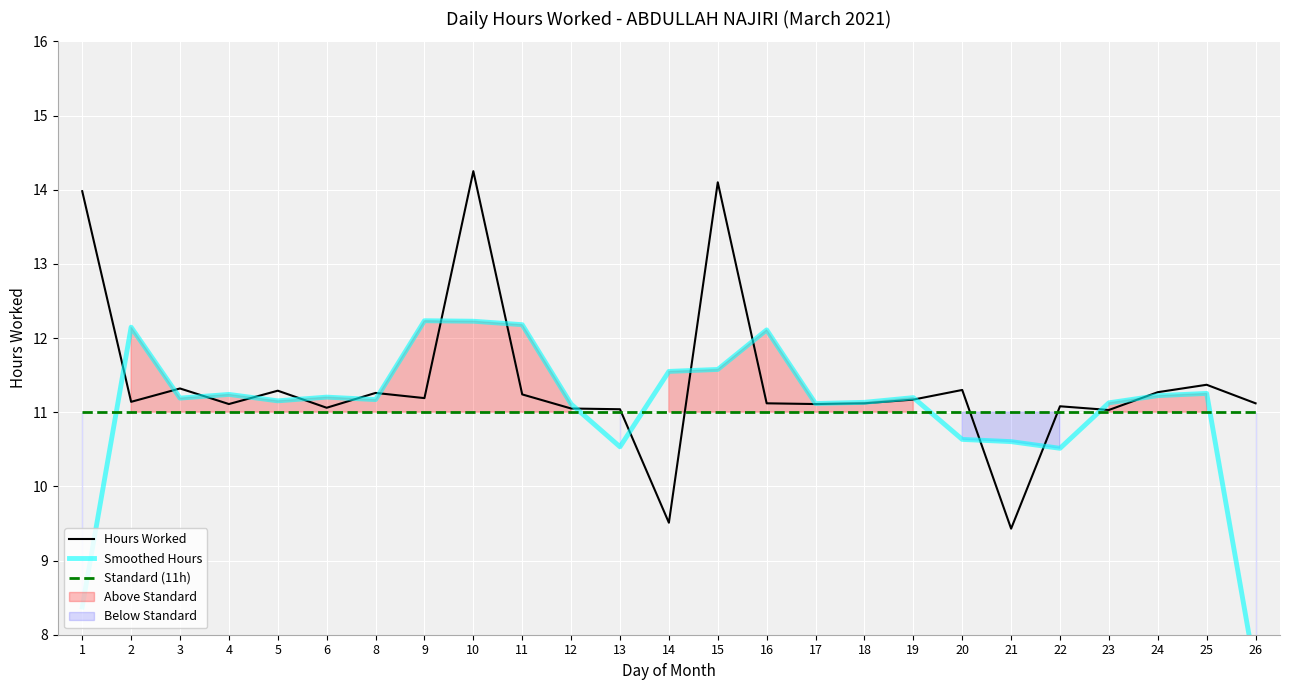

At 26, list the series in order from largest to smallest.

Hours Worked, Standard (11h), Smoothed Hours